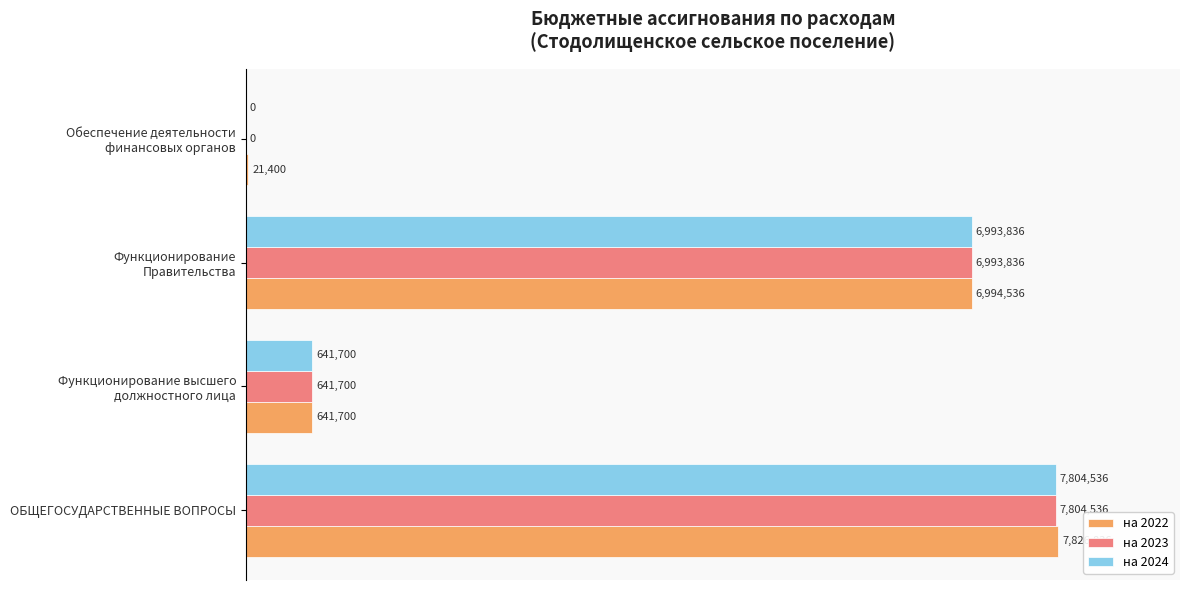

What are all the series names shown in the legend?

на 2022, на 2023, на 2024